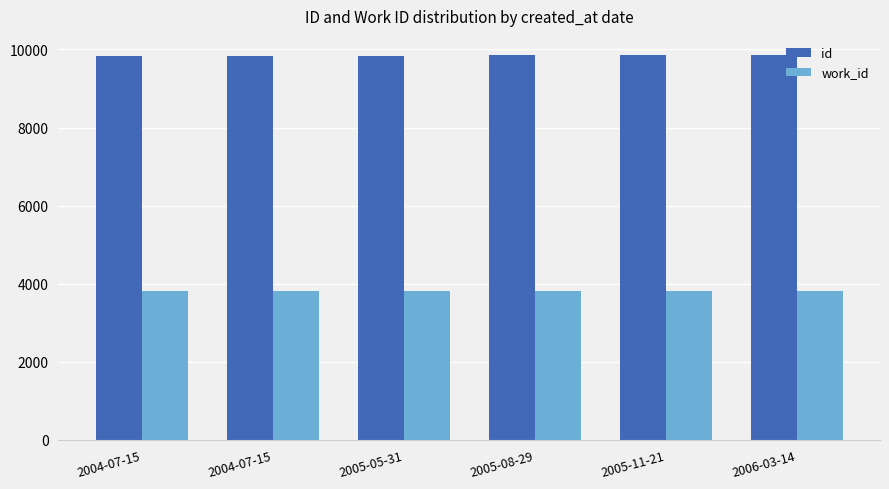

What is the label of the 6th bar from the right?

2004-07-15